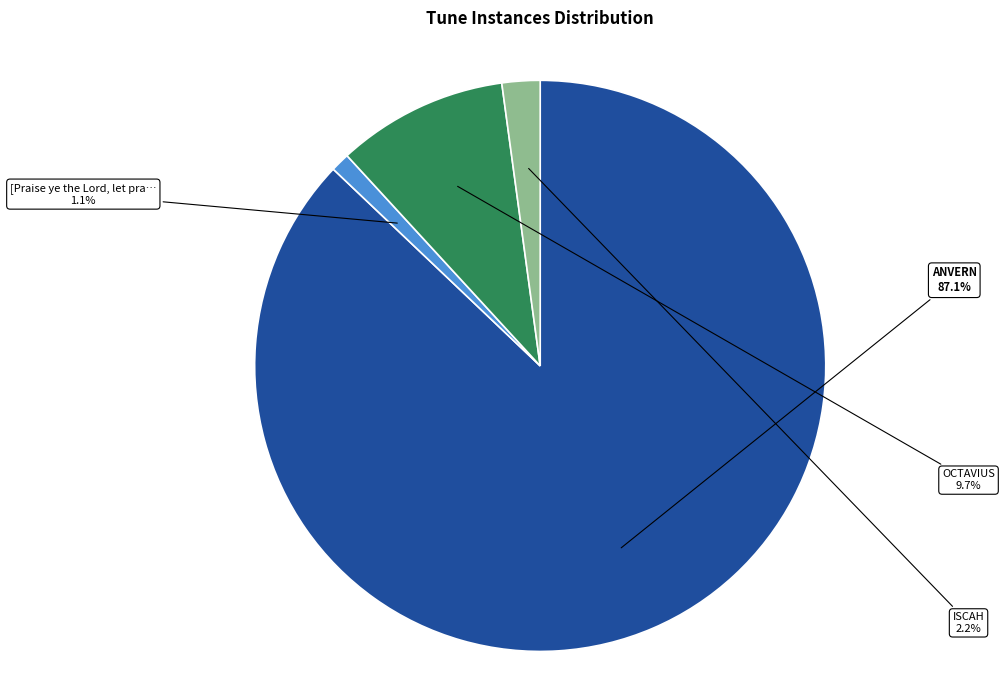

Does any single category account for the majority?

Yes